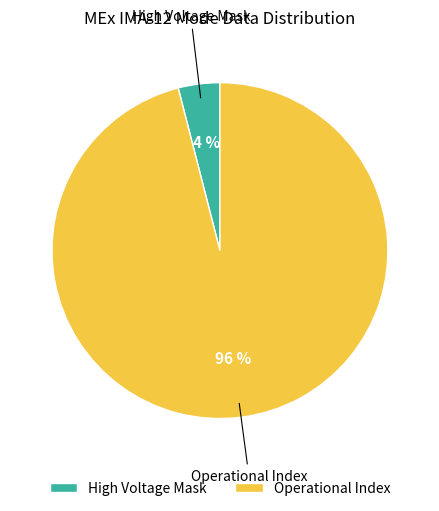

Which category has the smallest portion of the pie?

High Voltage Mask